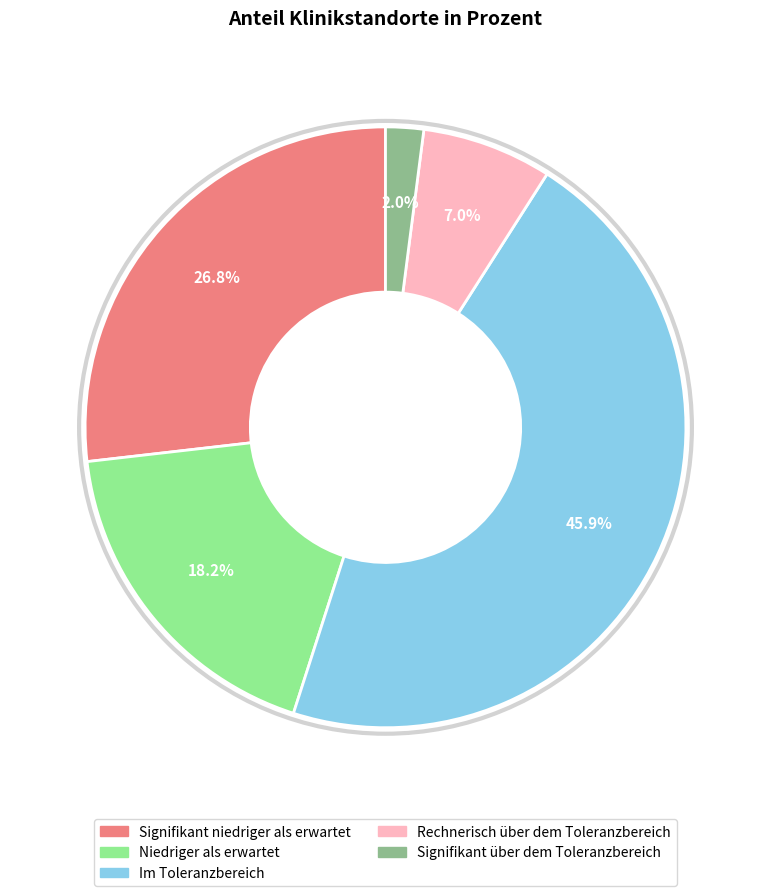

How many segments does this pie chart have?

5